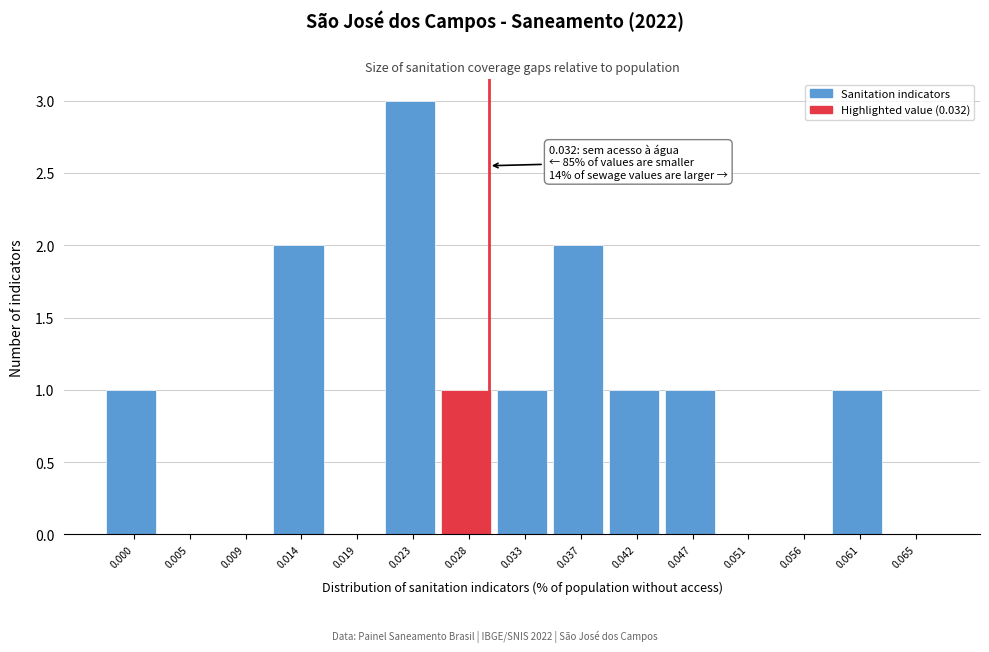

Reading right to left, transcribe all the data shown in this chart.

0.065=0	0.061=1	0.056=0	0.051=0	0.047=1	0.042=1	0.037=2	0.033=1	0.028=1	0.023=3	0.019=0	0.014=2	0.009=0	0.005=0	0.000=1